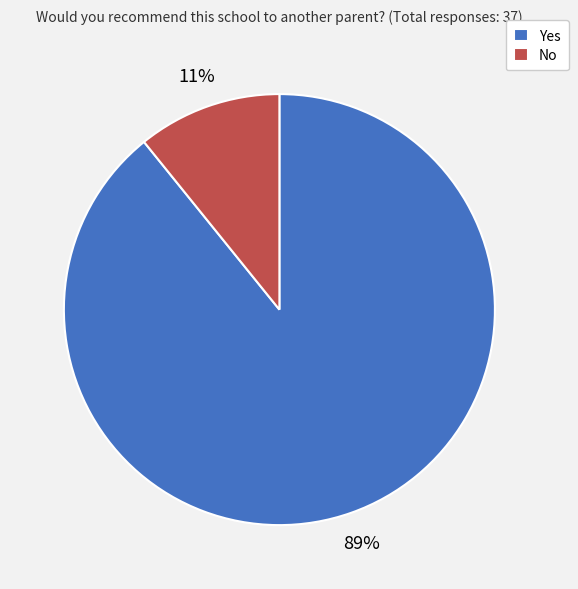

How many segments does this pie chart have?

2